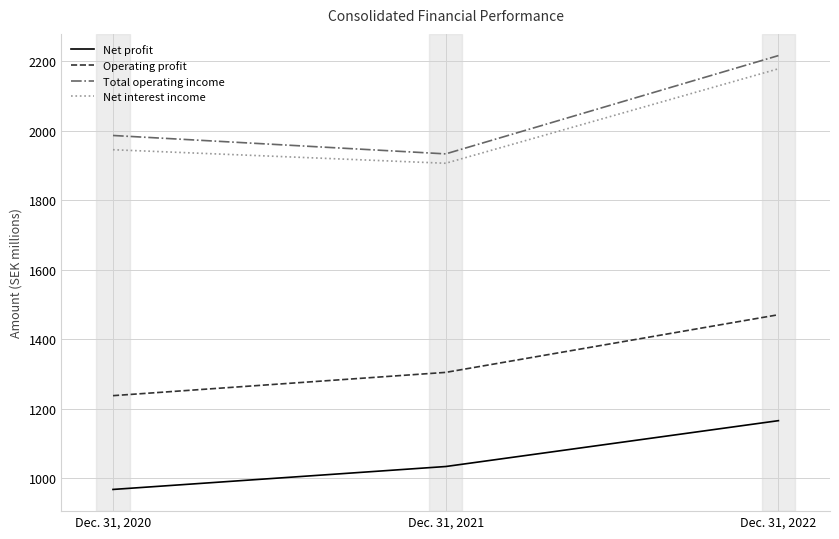

What is the sum of all Net interest income values?

6032